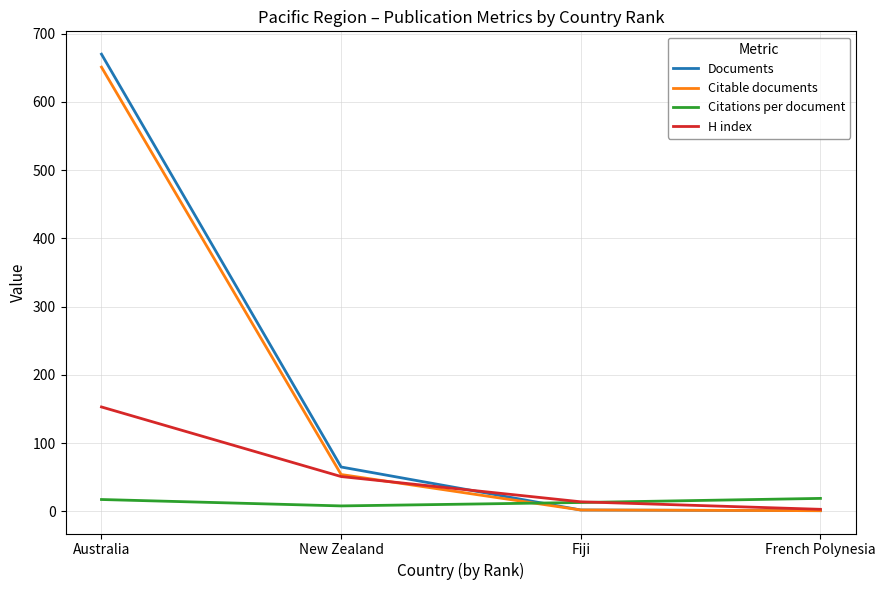

True or false: Citations per document has more than 0 points higher than both neighbors.

False